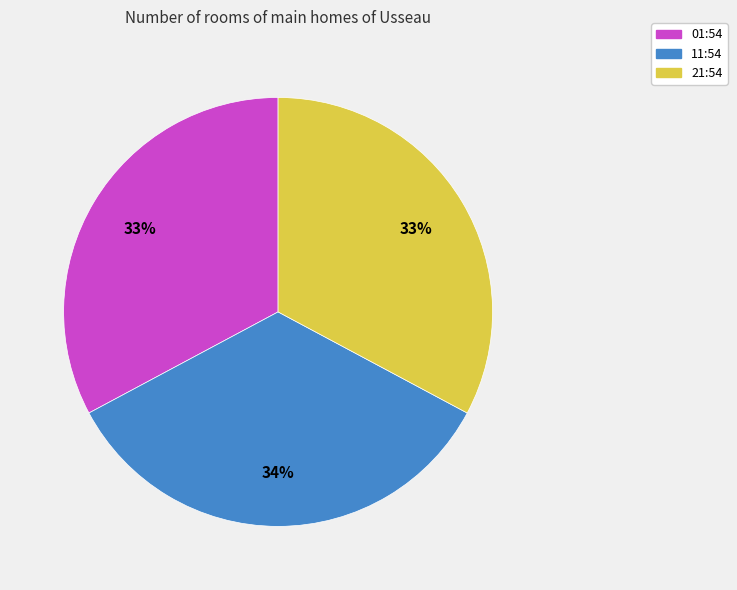

How many segments does this pie chart have?

3